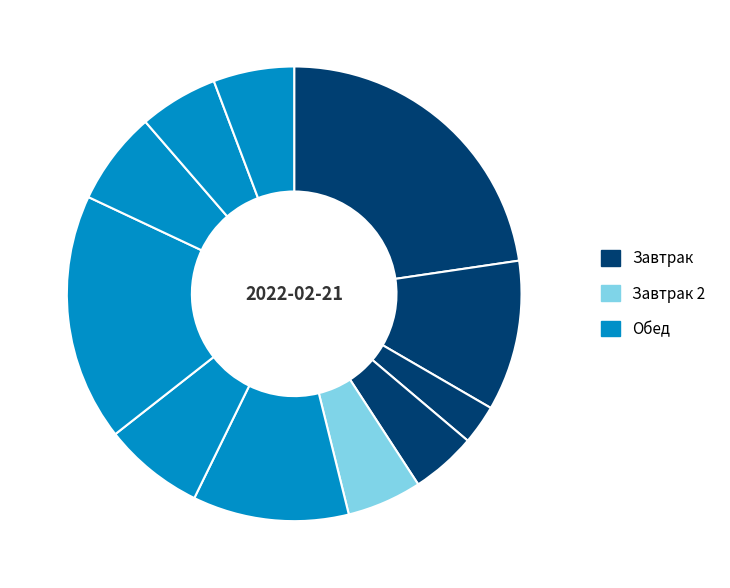

How many segments does this pie chart have?

11